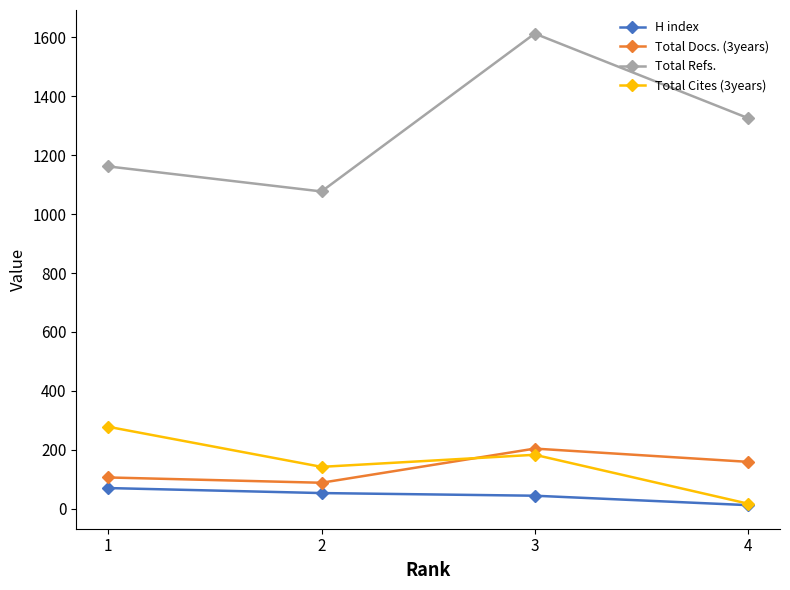

Which series has the largest total across all categories?

Total Refs.